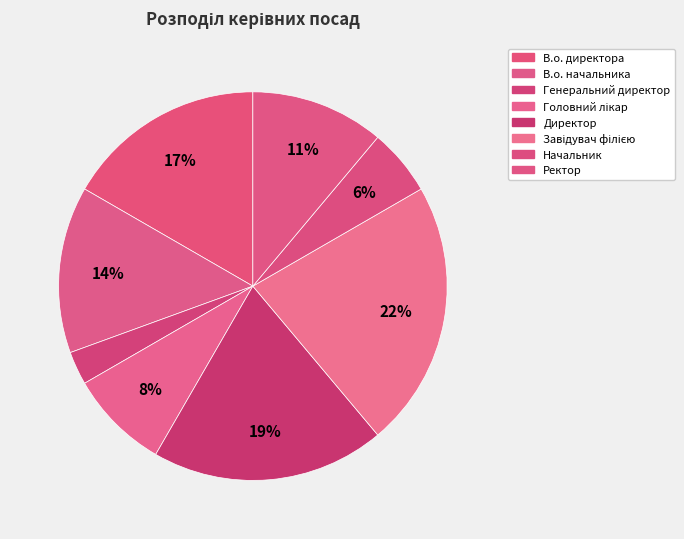

Is it true that В.о. начальника is 14% of the pie?

True